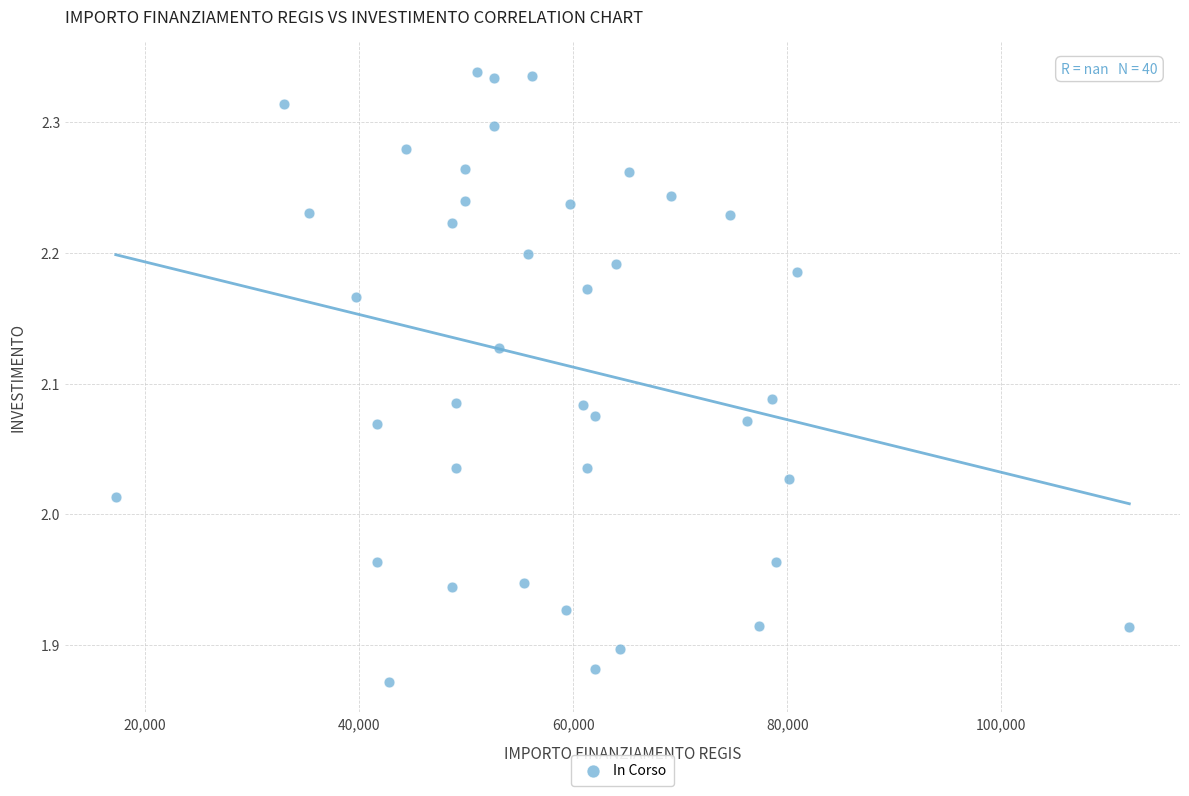

What is the range of Y values (max minus min)?

0.5